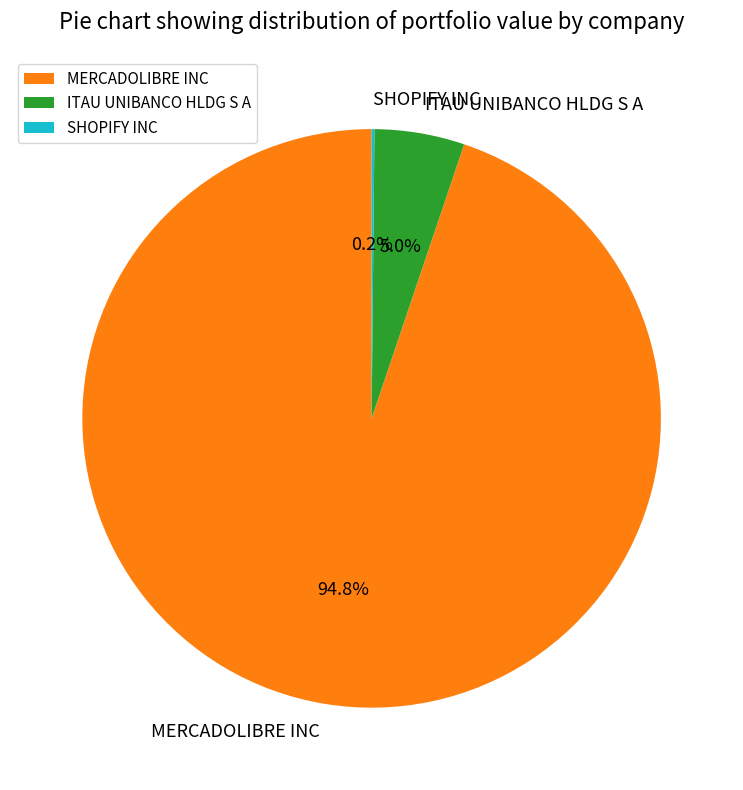

What portion of the pie excludes ITAU UNIBANCO HLDG S A?

95.0%